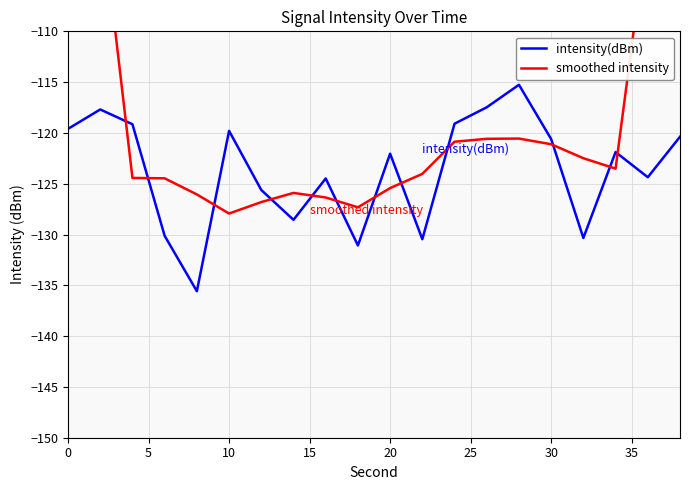

What are all the series names shown in the legend?

intensity(dBm), smoothed intensity